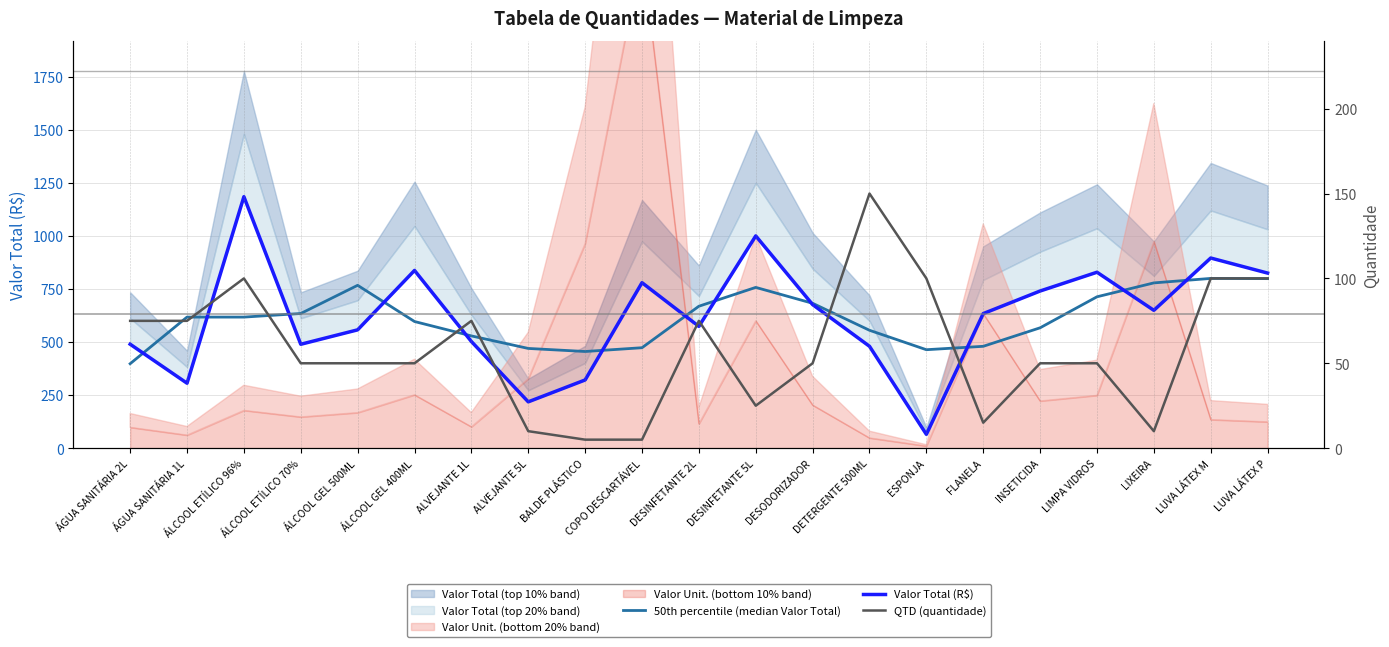

At how many categories does at least one series exceed 855?

3